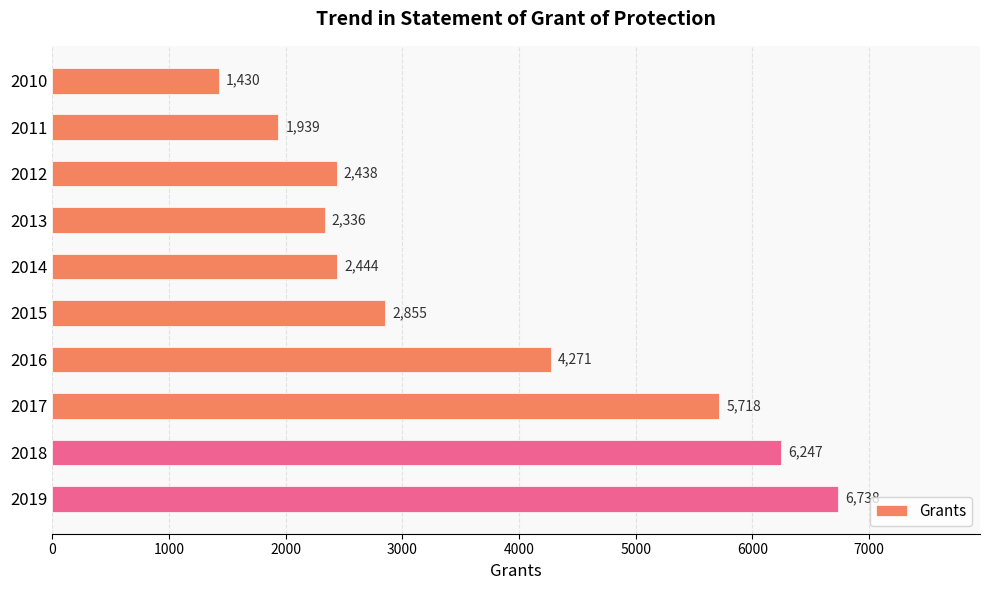

List the labels in order of value, largest first.

2019, 2018, 2017, 2016, 2015, 2014, 2012, 2013, 2011, 2010